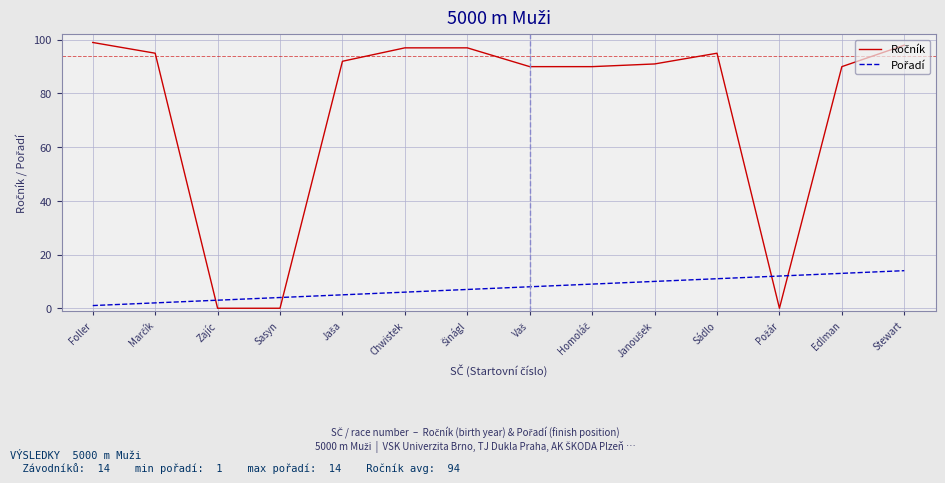

What is the difference between the highest and lowest values at Sádlo?

84